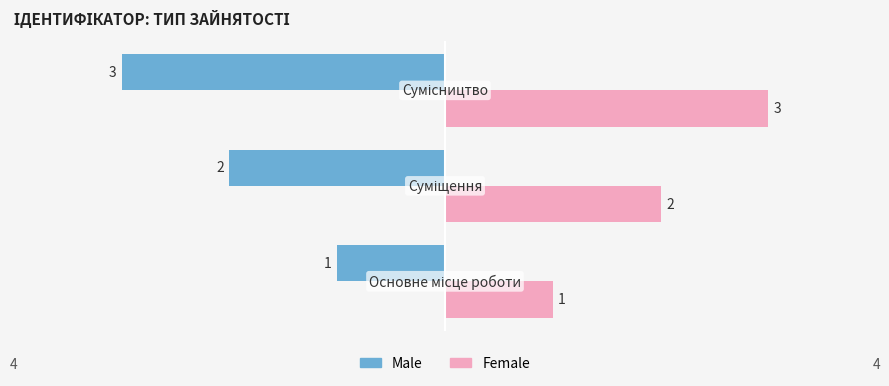

Rank the series by their average value, from highest to lowest.

Female, Male